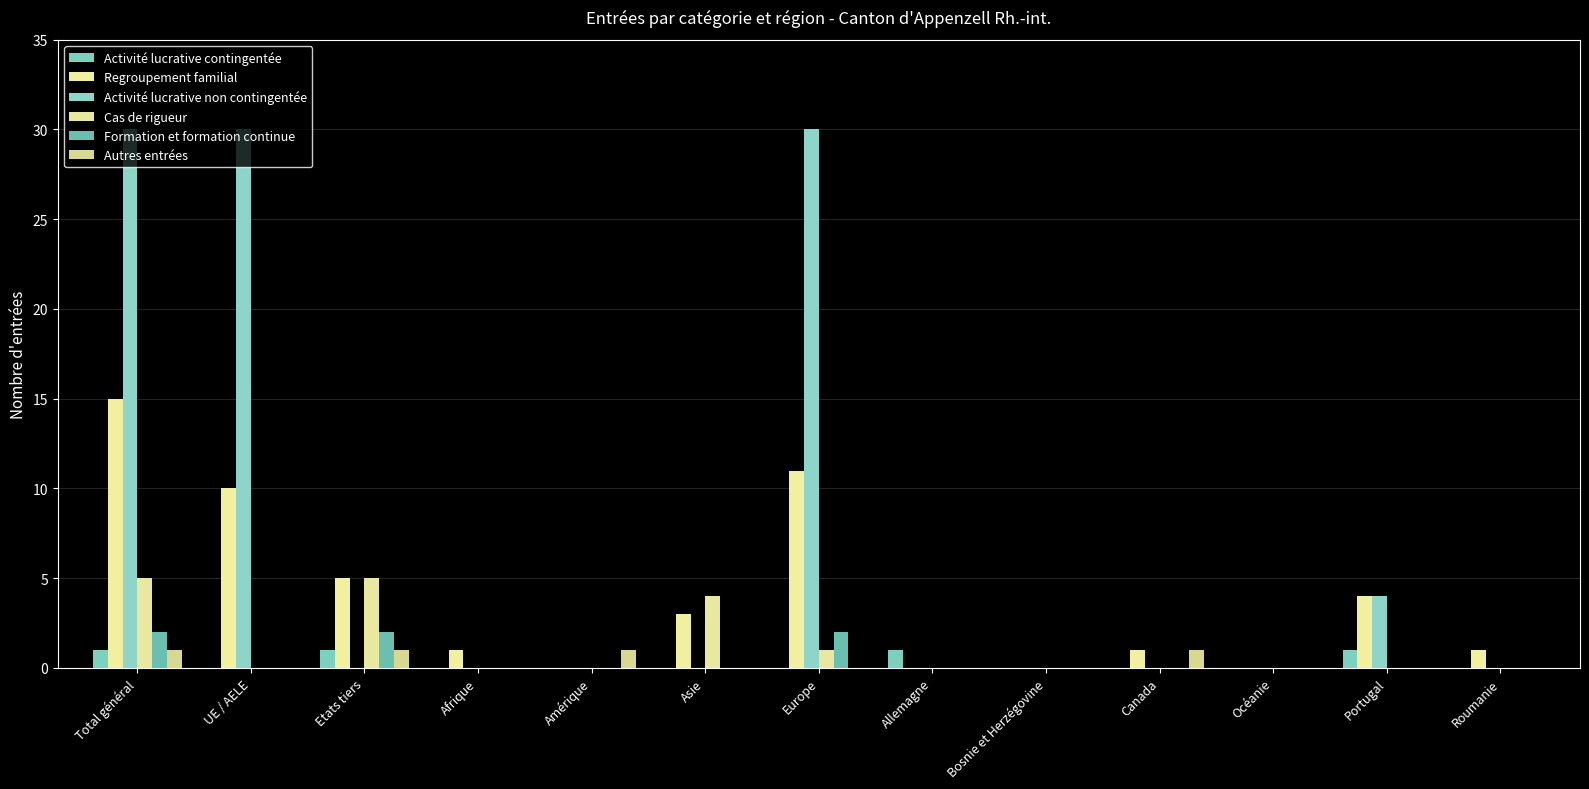

How many Formation et formation continue values are between 0 and 1?

10